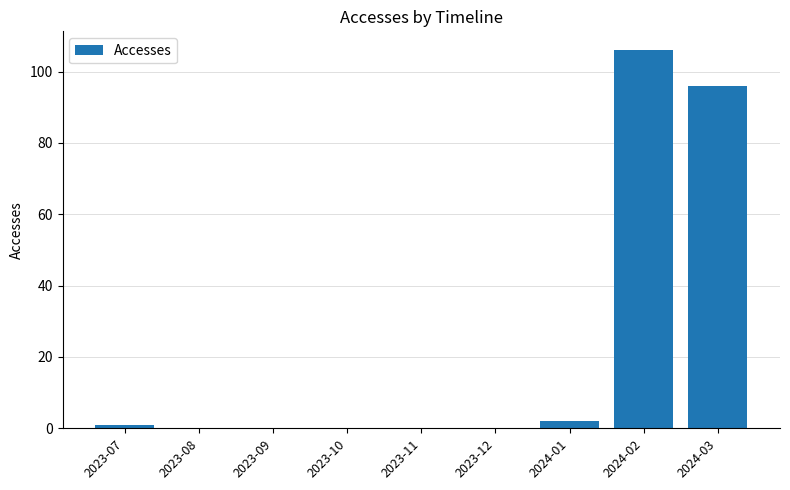

Between 2023-10 and 2024-03, which is larger?

2024-03